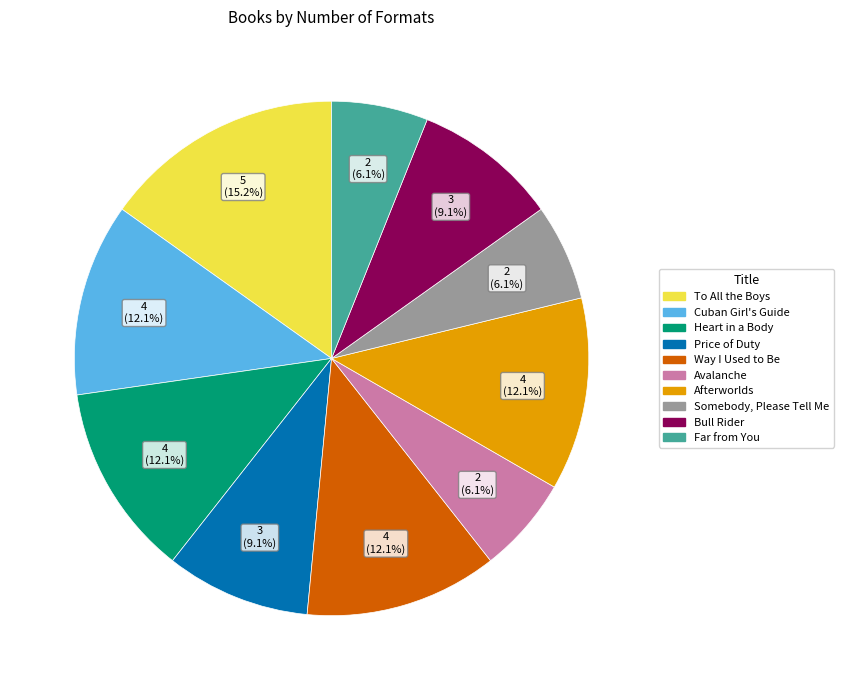

What is the largest slice in the pie chart?

To All the Boys